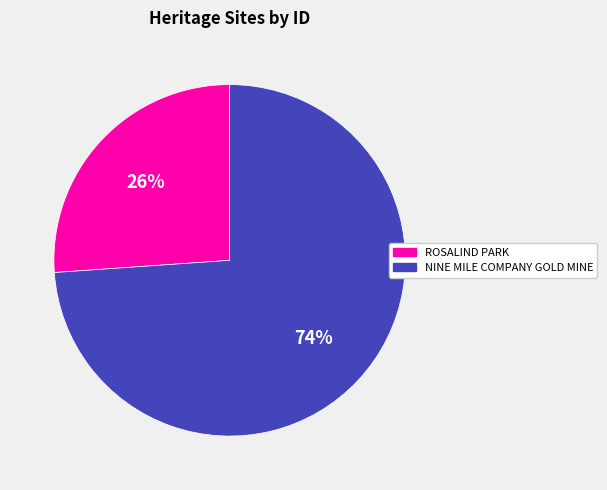

To the nearest percent, what is the average slice percentage?

50%